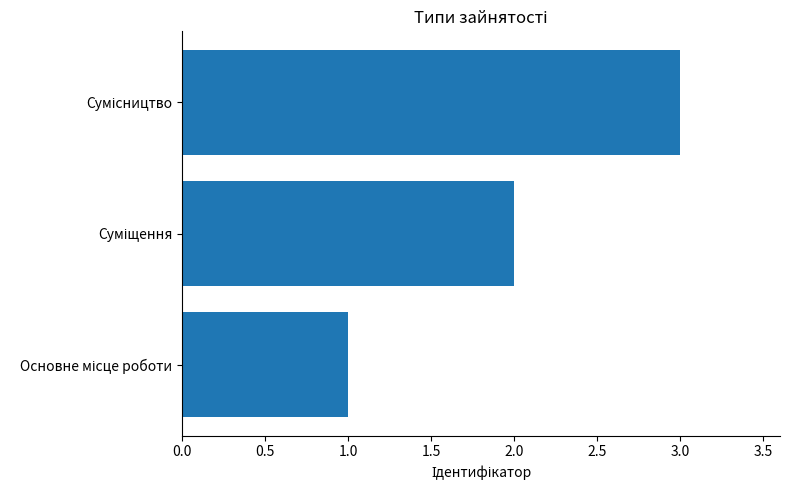

What is the maximum value shown in the chart?

3